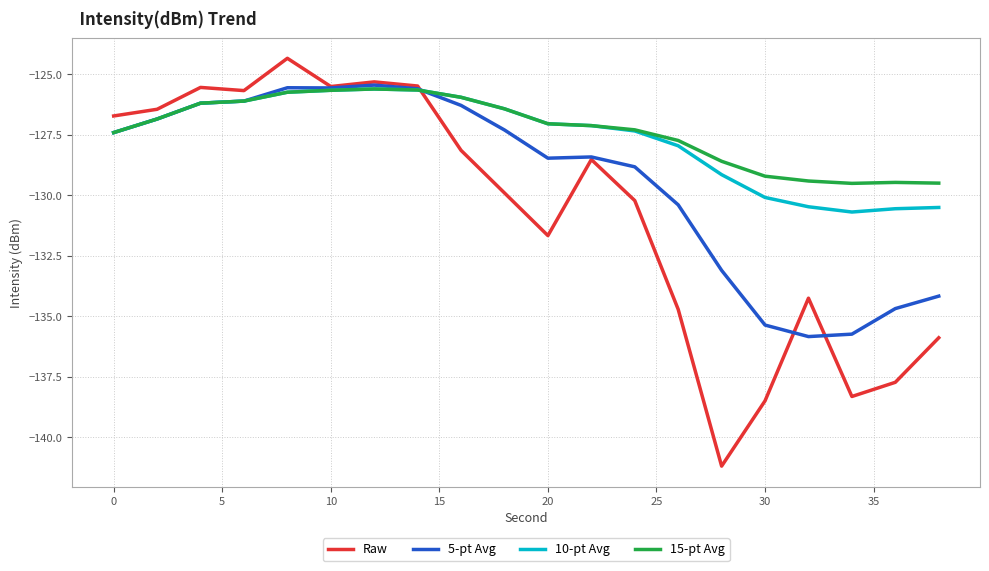

What is the sum of all 15-pt Avg values?

-2546.4